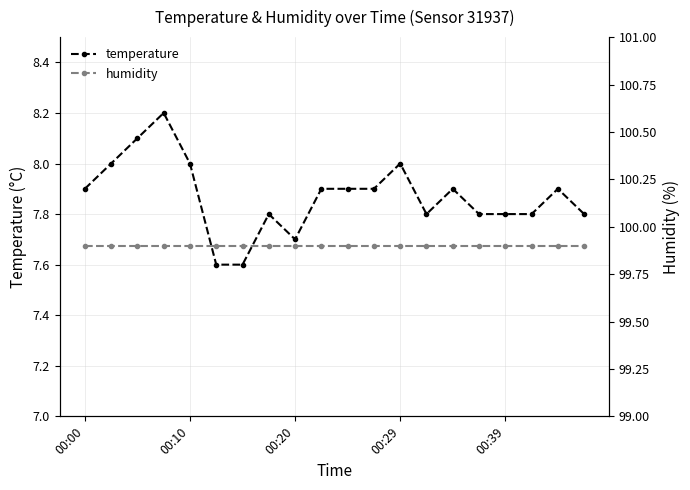

Is it true that humidity equals 99.9 at 7?

True